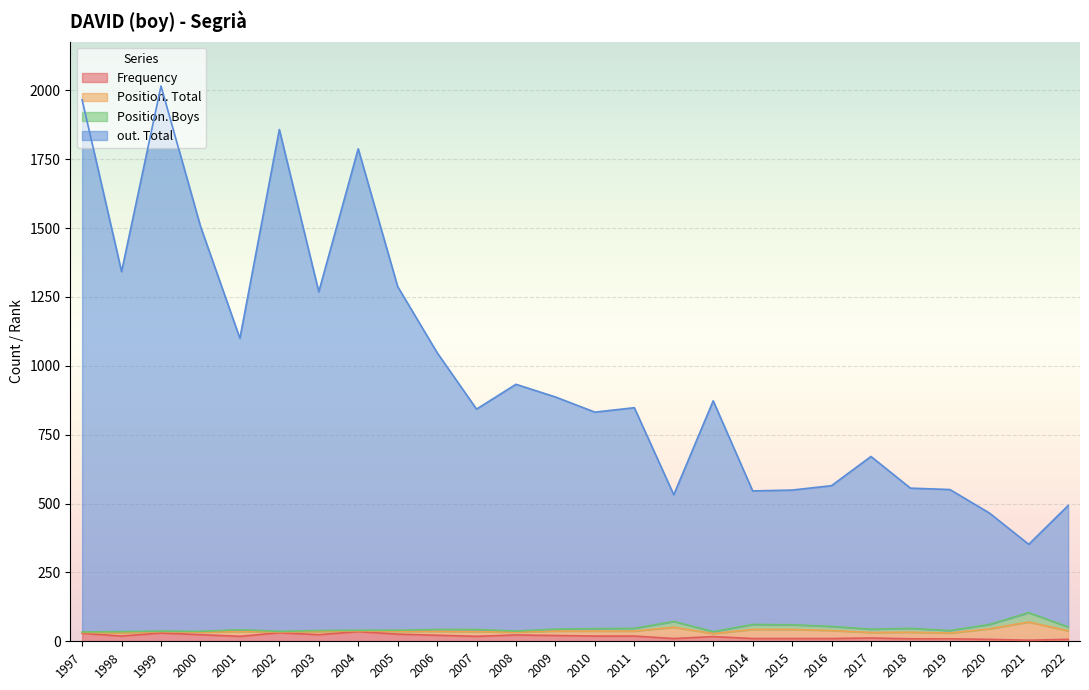

Which series changed the most between 2003 and 1999?

out. Total